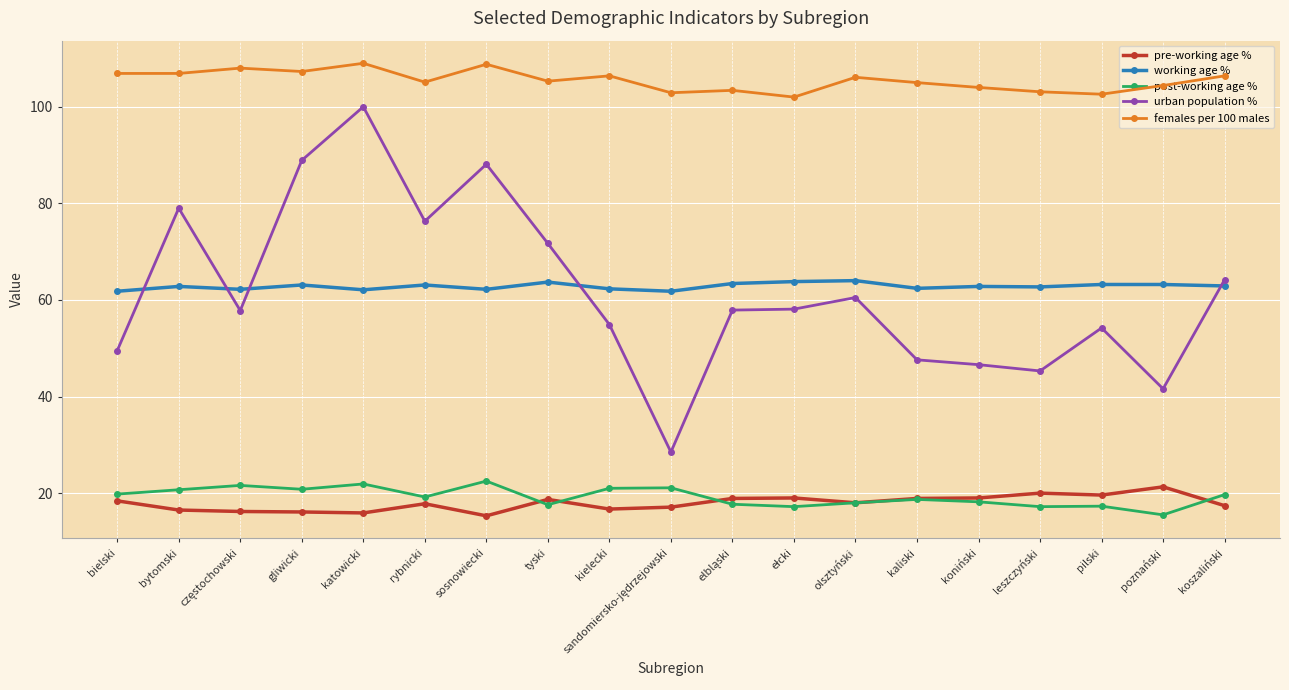

What is the label of the 18th point from the left?

poznański